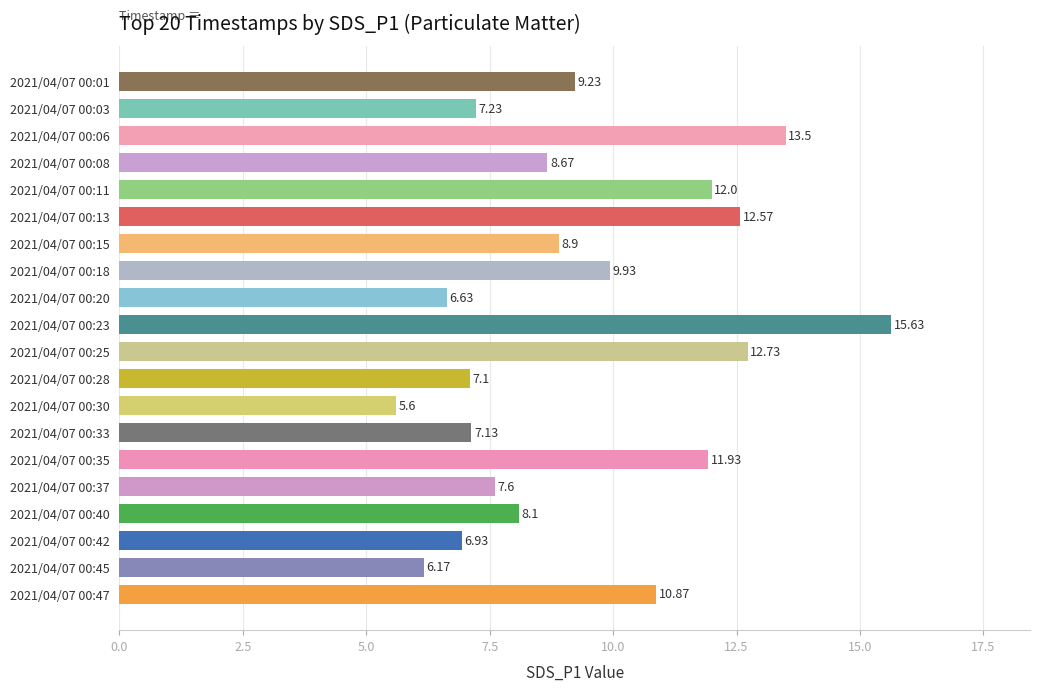

What is the change in value from 2021/04/07 00:08 to 2021/04/07 00:45?

-2.5